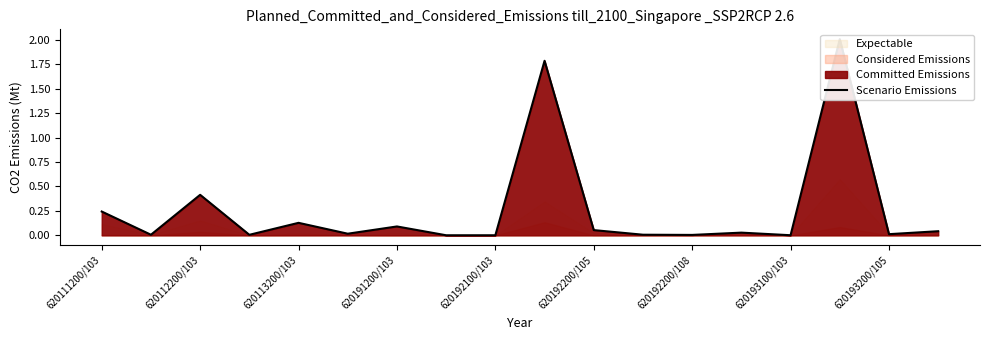

What is the difference between the second highest and second lowest values?

1.8